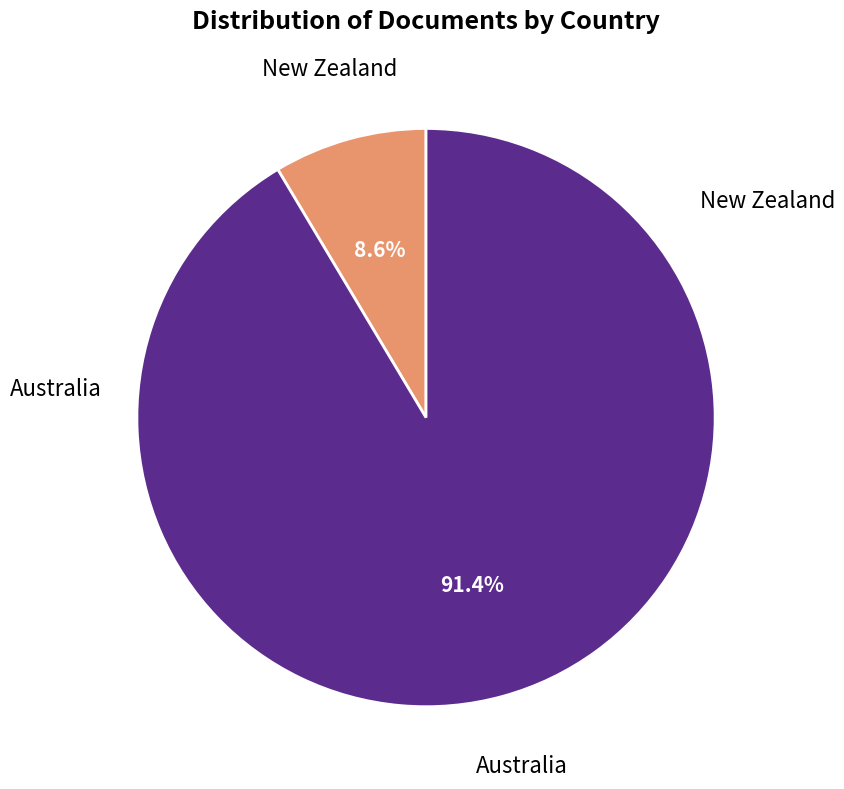

Does any single category account for the majority?

Yes